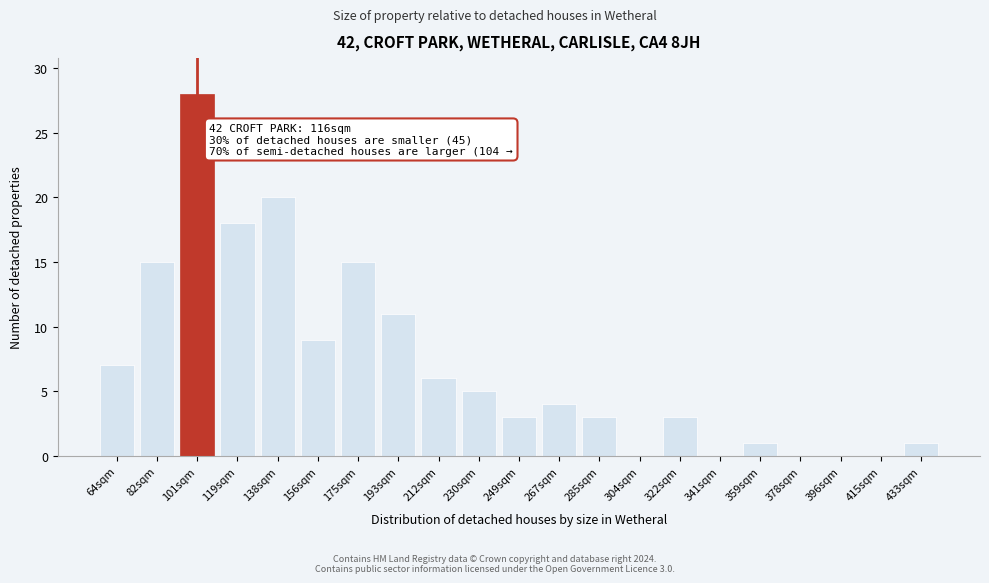

Reading left to right, what are all the values shown in this chart?

64sqm=7	82sqm=15	101sqm=28	119sqm=18	138sqm=20	156sqm=9	175sqm=15	193sqm=11	212sqm=6	230sqm=5	249sqm=3	267sqm=4	285sqm=3	304sqm=0	322sqm=3	341sqm=0	359sqm=1	378sqm=0	396sqm=0	415sqm=0	433sqm=1